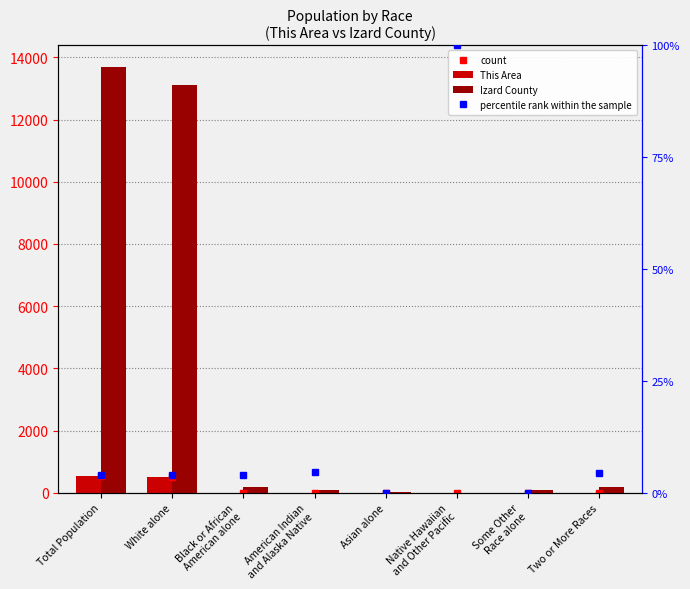

Which series changed the most between Asian alone and Some Other
Race alone?

Izard County